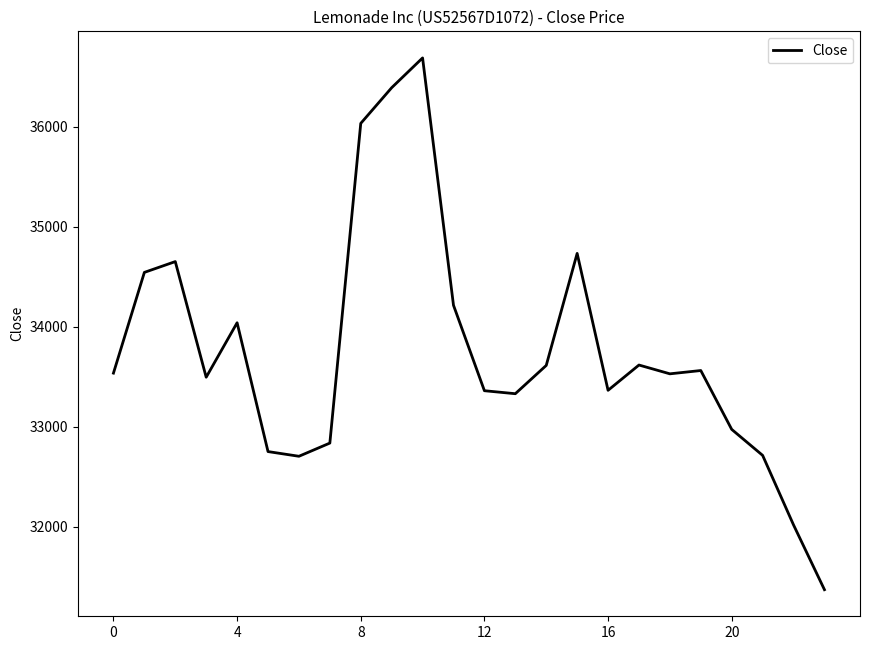

What is the sum of all values?

810095